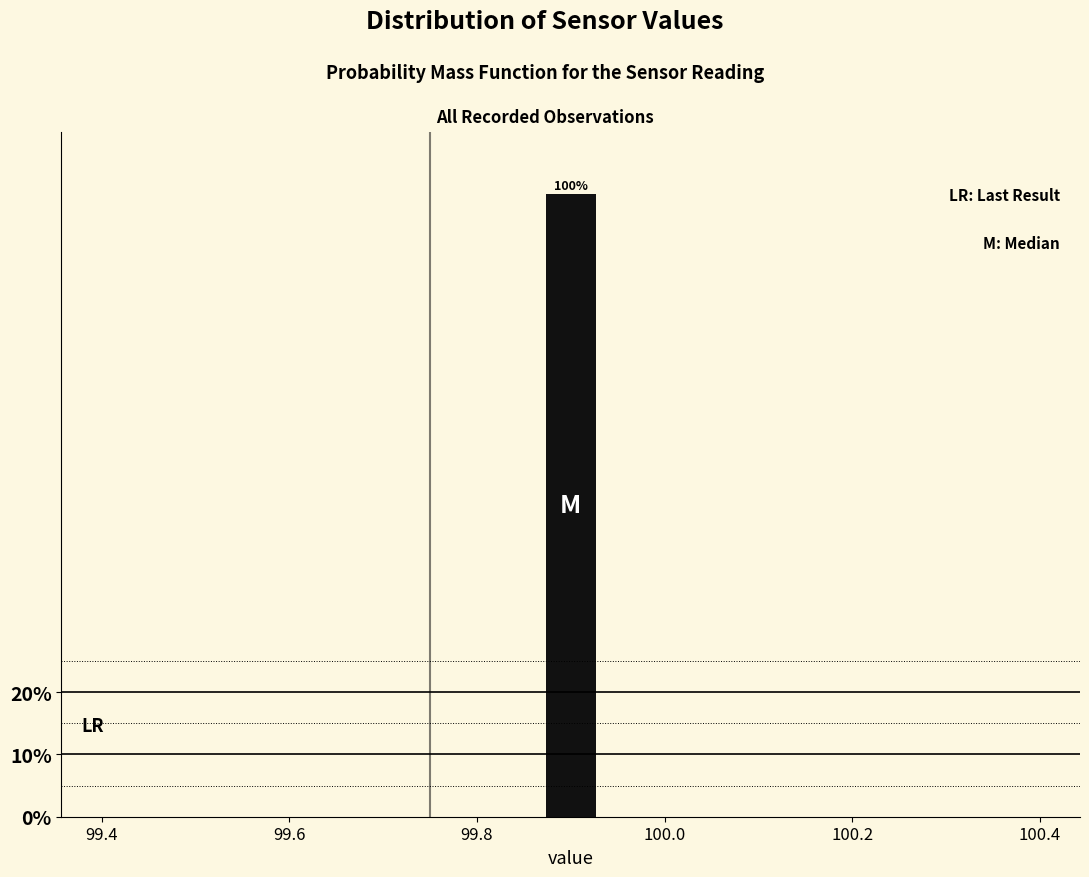

Read against the x-axis, roughly where is the centre of the tallest bar?

99.90